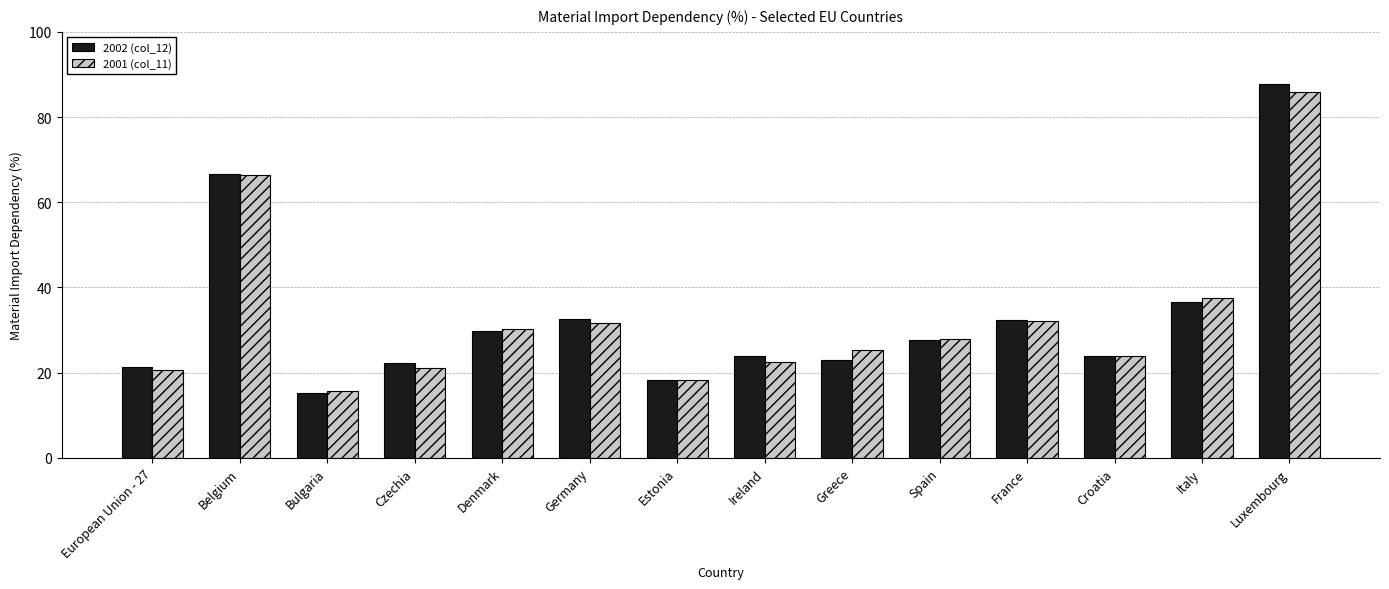

What is the label of the 13th bar from the right?

Belgium